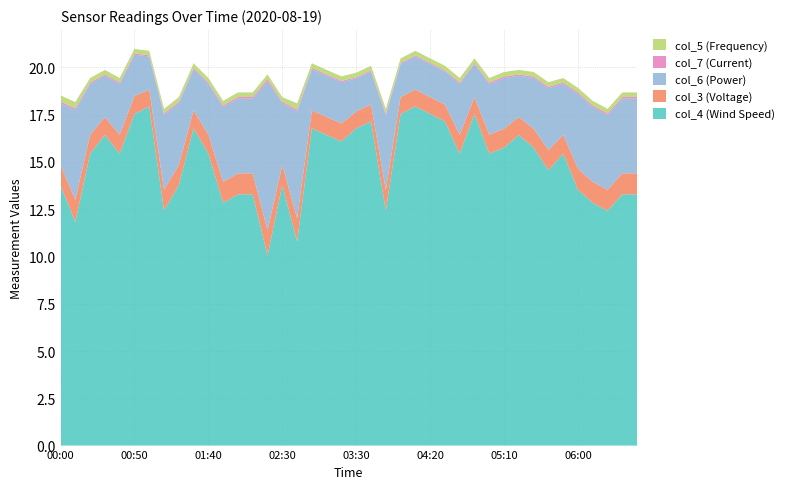

Reading left to right, list all the values displayed in this chart.

col_4 (Wind Speed): 00:00=13.8	00:10=11.8	00:20=15.4	00:30=16.4	00:40=15.4	00:50=17.5	01:00=17.9	01:10=12.4	01:20=13.8	01:30=16.8	01:40=15.4	01:50=12.8	02:00=13.3	02:10=13.3	02:20=10.1	02:30=13.8	02:40=10.8	02:50=16.8	03:00=16.4	03:10=16.1	03:30=16.8	03:40=17.1	03:50=12.4	04:00=17.5	04:10=17.9	04:20=17.5	04:30=17.1	04:40=15.4	04:50=17.5	05:00=15.4	05:10=15.8	05:20=16.4	05:30=15.8	05:40=14.6	05:50=15.4	06:00=13.5	06:10=12.8	06:20=12.4	06:30=13.3	06:40=13.3
col_3 (Voltage): 00:00=1.1	00:10=1.2	00:20=1.0	00:30=0.9	00:40=1.0	00:50=0.9	01:00=0.9	01:10=1.1	01:20=1.1	01:30=0.9	01:40=1.0	01:50=1.1	02:00=1.1	02:10=1.1	02:20=1.3	02:30=1.1	02:40=1.2	02:50=0.9	03:00=0.9	03:10=0.9	03:30=0.9	03:40=0.9	03:50=1.1	04:00=0.9	04:10=0.9	04:20=0.9	04:30=0.9	04:40=1.0	04:50=0.9	05:00=1.0	05:10=1.0	05:20=0.9	05:30=1.0	05:40=1.1	05:50=1.0	06:00=1.1	06:10=1.1	06:20=1.1	06:30=1.1	06:40=1.1
col_6 (Power): 00:00=3.3	00:10=4.7	00:20=2.7	00:30=2.2	00:40=2.7	00:50=2.2	01:00=1.8	01:10=4.0	01:20=3.3	01:30=2.2	01:40=2.7	01:50=4.0	02:00=4.0	02:10=4.0	02:20=7.9	02:30=3.3	02:40=5.7	02:50=2.2	03:00=2.2	03:10=2.2	03:30=1.8	03:40=1.8	03:50=4.0	04:00=1.8	04:10=1.8	04:20=1.8	04:30=1.8	04:40=2.7	04:50=1.8	05:00=2.7	05:10=2.7	05:20=2.2	05:30=2.7	05:40=3.3	05:50=2.7	06:00=4.0	06:10=4.0	06:20=4.0	06:30=4.0	06:40=4.0
col_7 (Current): 00:00=0.1	00:10=0.1	00:20=0.1	00:30=0.1	00:40=0.1	00:50=0.1	01:00=0.1	01:10=0.1	01:20=0.1	01:30=0.1	01:40=0.1	01:50=0.1	02:00=0.1	02:10=0.1	02:20=0.1	02:30=0.1	02:40=0.1	02:50=0.1	03:00=0.1	03:10=0.1	03:30=0.1	03:40=0.1	03:50=0.1	04:00=0.1	04:10=0.1	04:20=0.1	04:30=0.1	04:40=0.1	04:50=0.1	05:00=0.1	05:10=0.1	05:20=0.1	05:30=0.1	05:40=0.1	05:50=0.1	06:00=0.1	06:10=0.1	06:20=0.1	06:30=0.1	06:40=0.1
col_5 (Frequency): 00:00=0.3	00:10=0.3	00:20=0.2	00:30=0.2	00:40=0.2	00:50=0.2	01:00=0.2	01:10=0.2	01:20=0.2	01:30=0.2	01:40=0.2	01:50=0.2	02:00=0.2	02:10=0.2	02:20=0.2	02:30=0.2	02:40=0.3	02:50=0.2	03:00=0.2	03:10=0.2	03:30=0.2	03:40=0.2	03:50=0.2	04:00=0.2	04:10=0.2	04:20=0.2	04:30=0.2	04:40=0.2	04:50=0.2	05:00=0.2	05:10=0.2	05:20=0.2	05:30=0.2	05:40=0.2	05:50=0.2	06:00=0.2	06:10=0.2	06:20=0.2	06:30=0.2	06:40=0.2